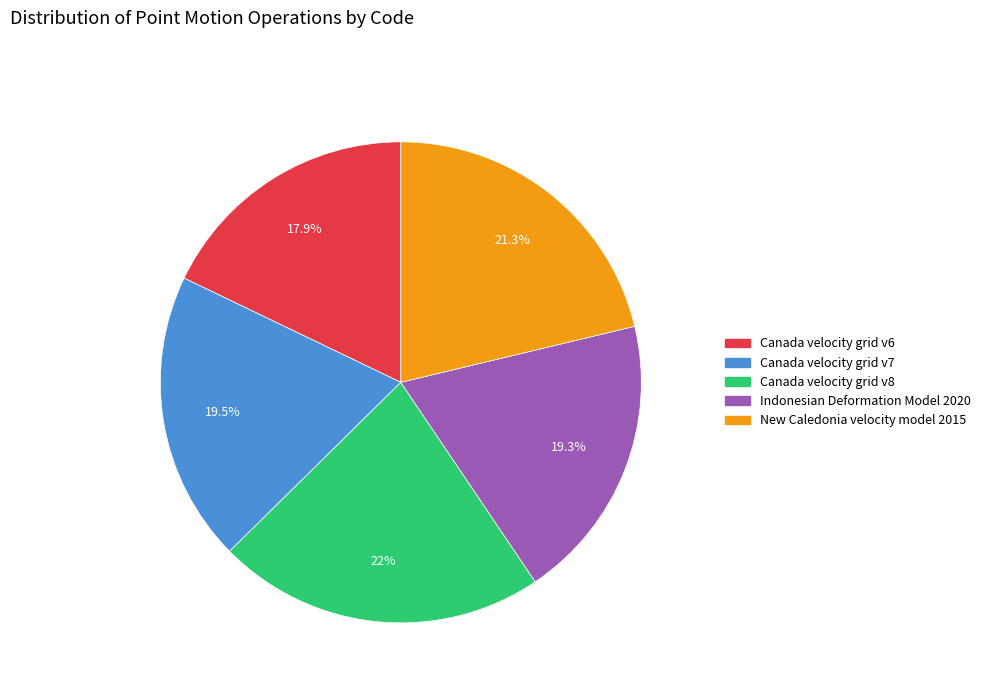

To the nearest percent, what is the average slice percentage?

20%